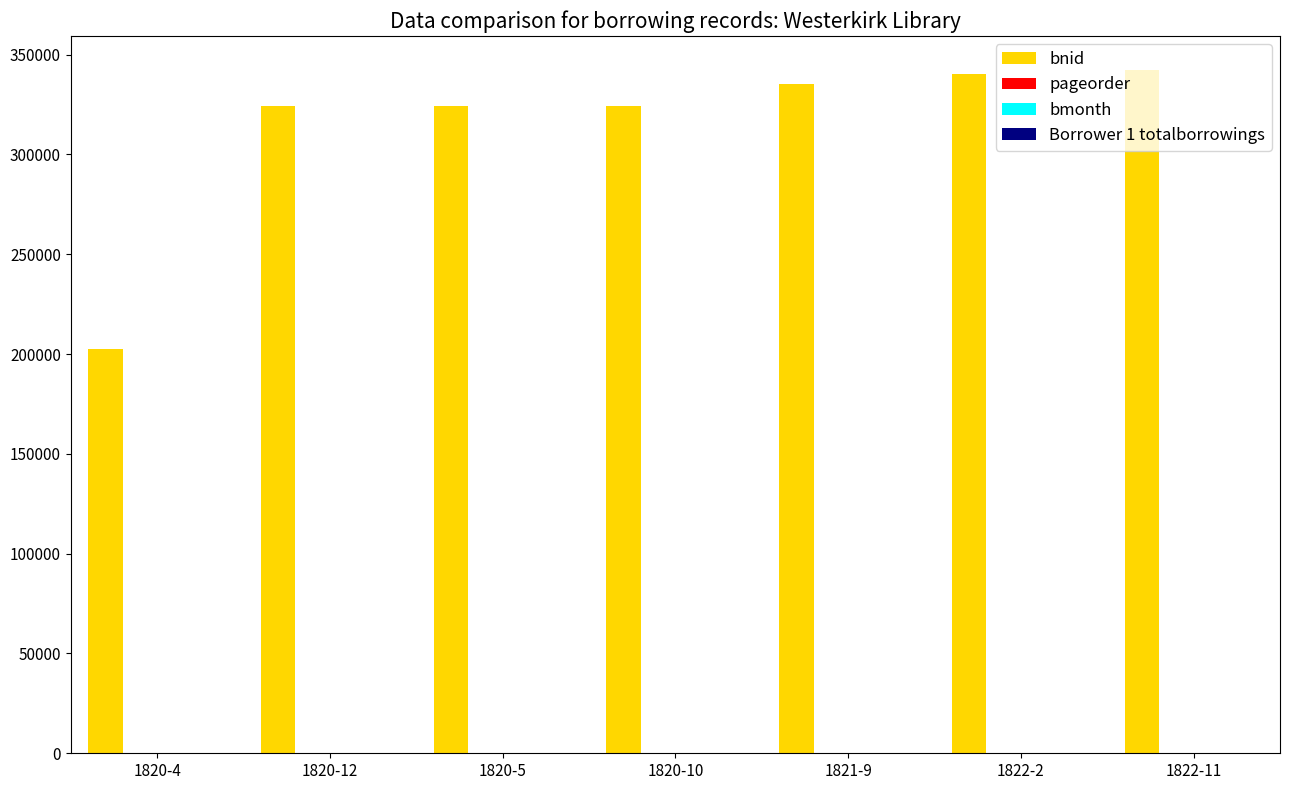

What is the sum of all bnid values?

2193179